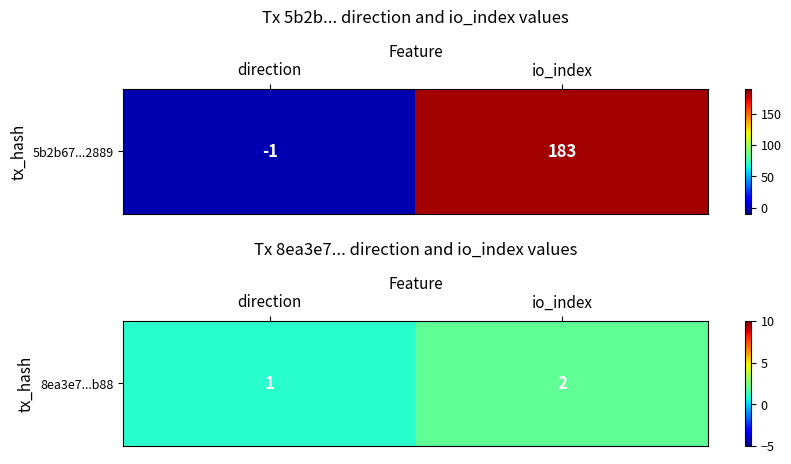

At which label is the value closest to 1?

direction